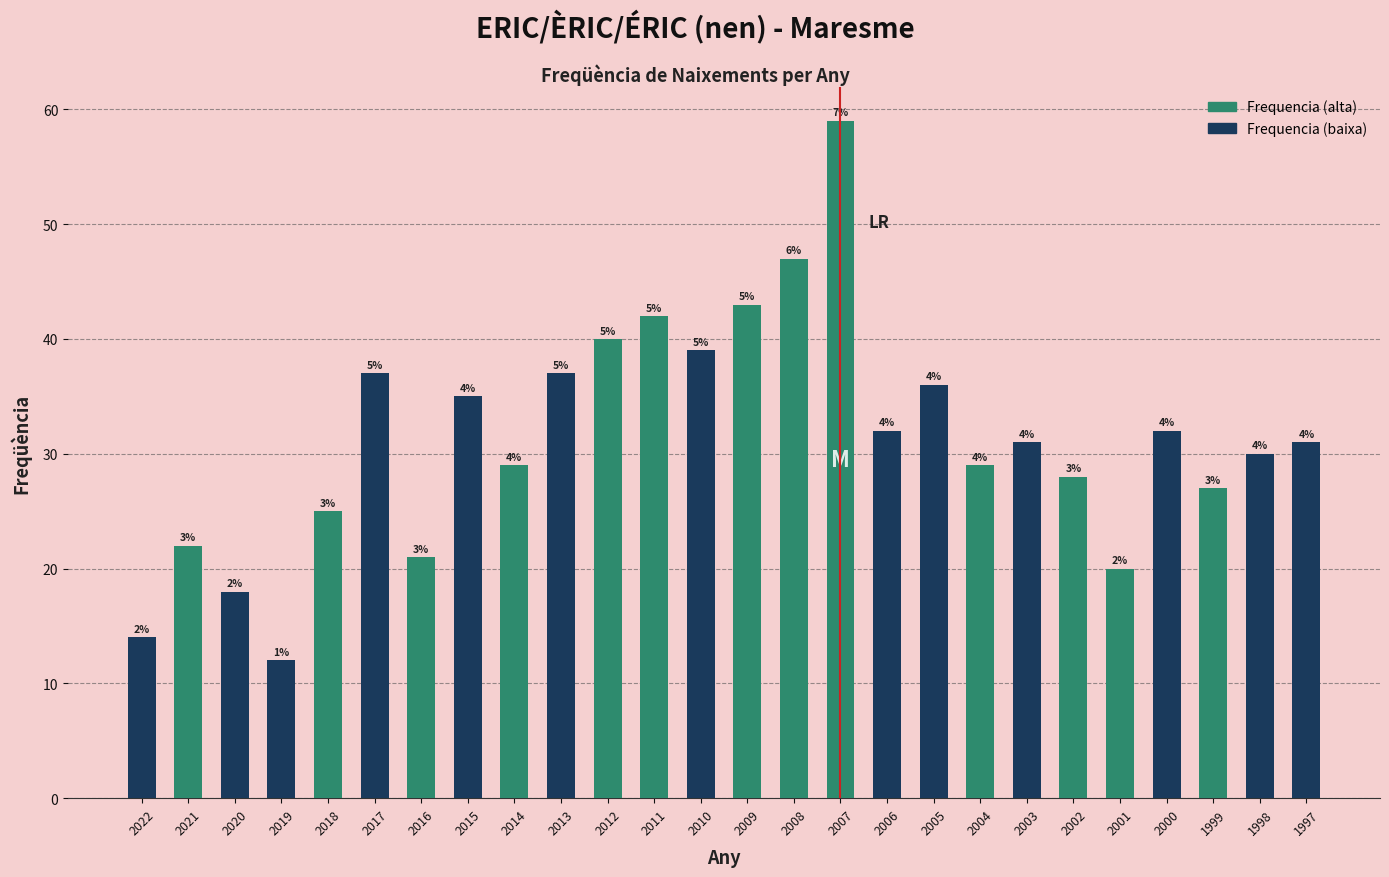

Reading left to right, what are all the values shown in this chart?

2022=14	2021=22	2020=18	2019=12	2018=25	2017=37	2016=21	2015=35	2014=29	2013=37	2012=40	2011=42	2010=39	2009=43	2008=47	2007=59	2006=32	2005=36	2004=29	2003=31	2002=28	2001=20	2000=32	1999=27	1998=30	1997=31